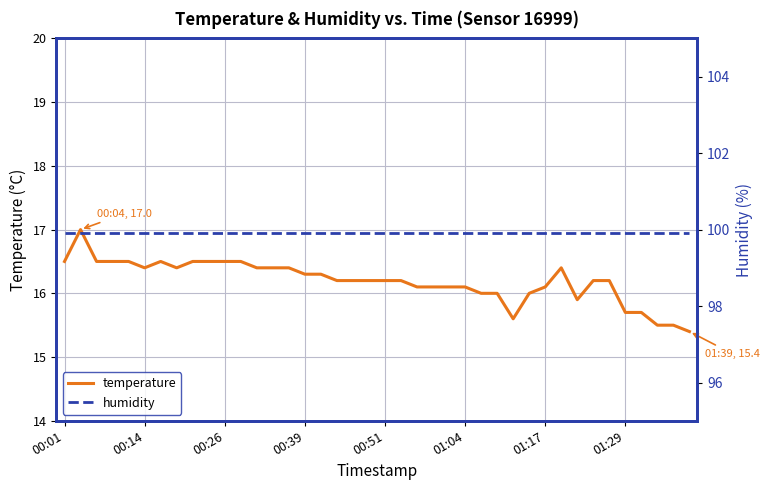

What is the sum of the humidity values at 37 and 11?

199.8